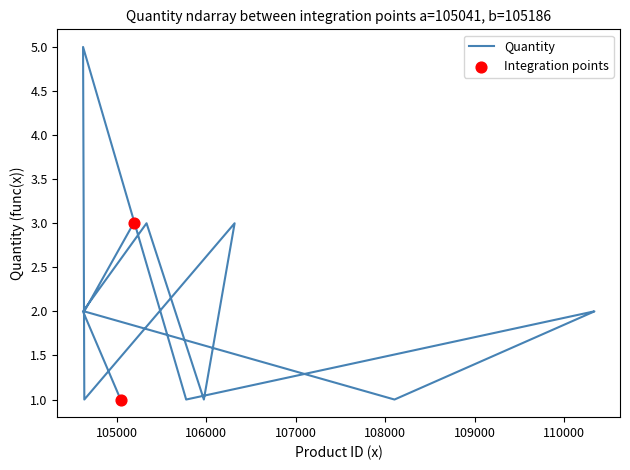

What is the change in value from 105041 to 110340?

+1